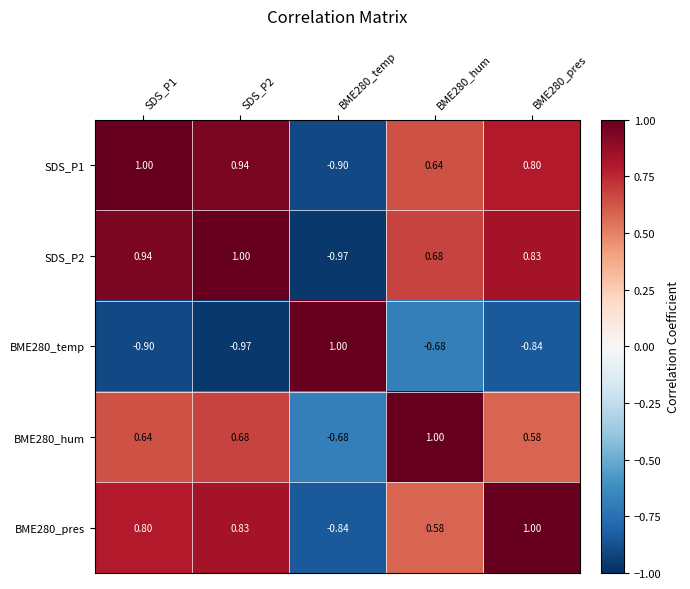

Is the value of BME280_hum at BME280_hum greater than the value of SDS_P2 at SDS_P1?

Yes